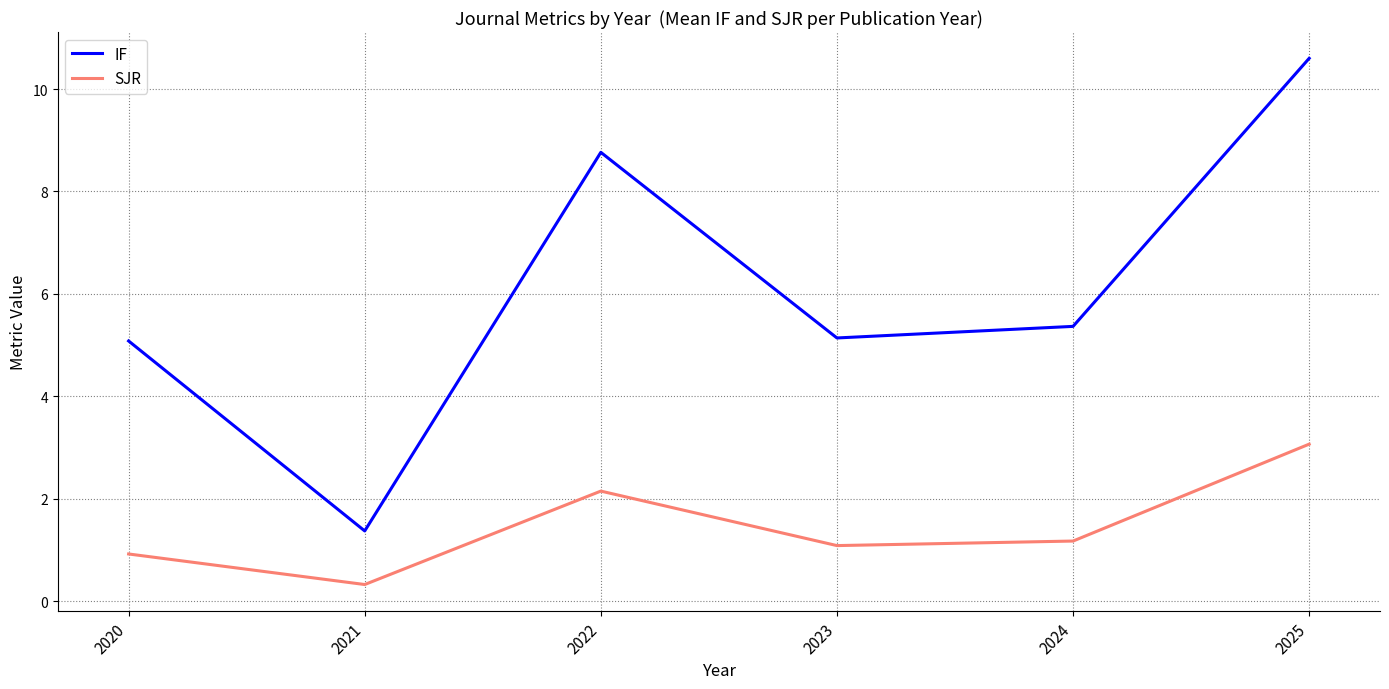

True or false: IF has more than 2 points higher than both neighbors.

False